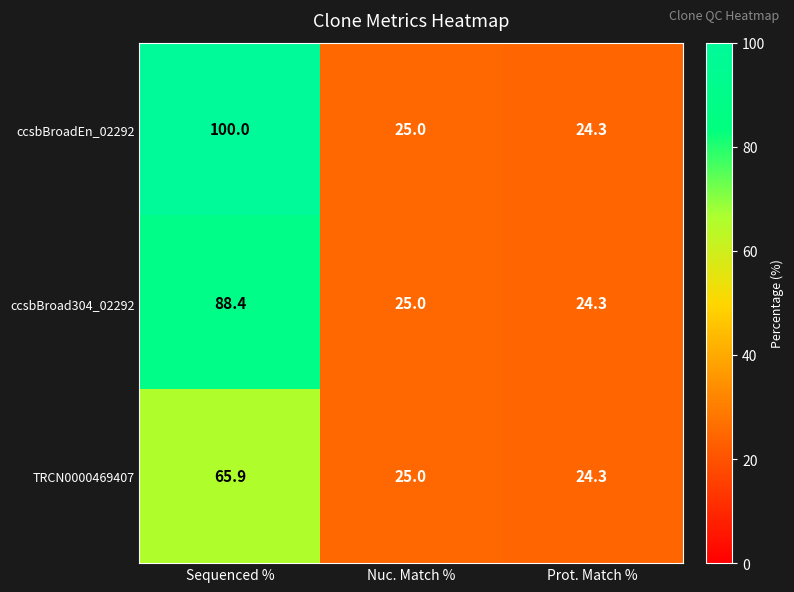

At which label is ccsbBroad304_02292 closest to 56?

Nuc. Match %